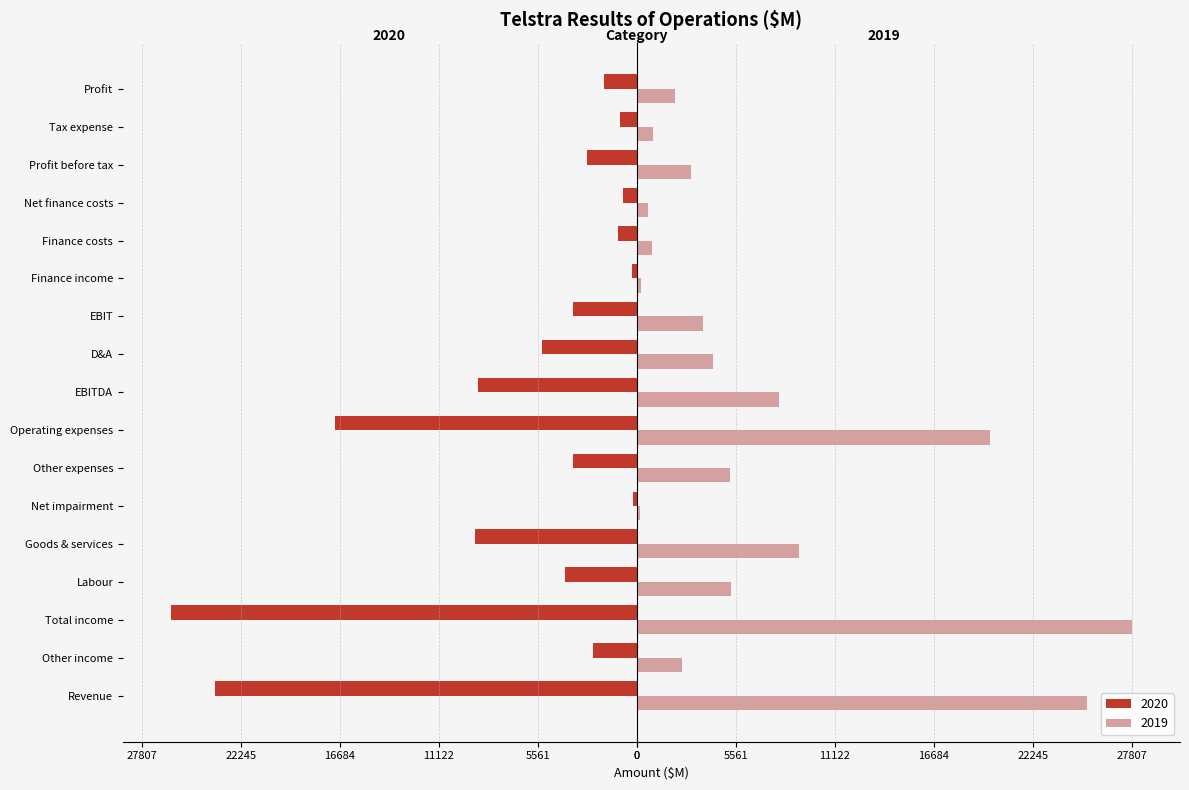

What is the value of the 2020 bar at the 14th from the left?

-771